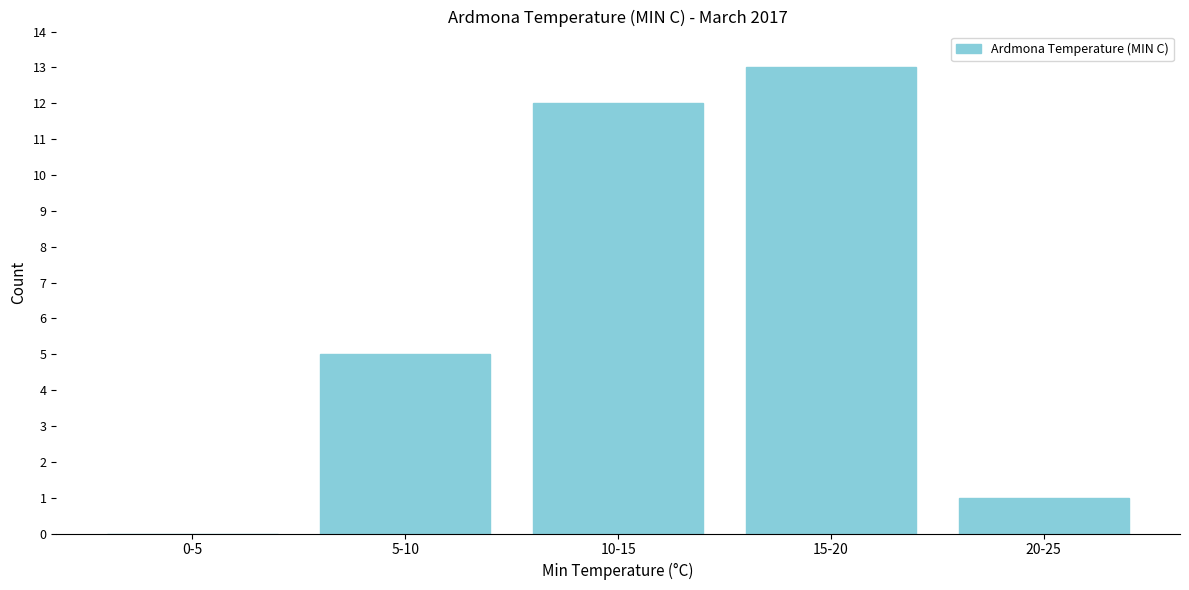

Reading right to left, transcribe all the data shown in this chart.

20-25=1	15-20=13	10-15=12	5-10=5	0-5=0